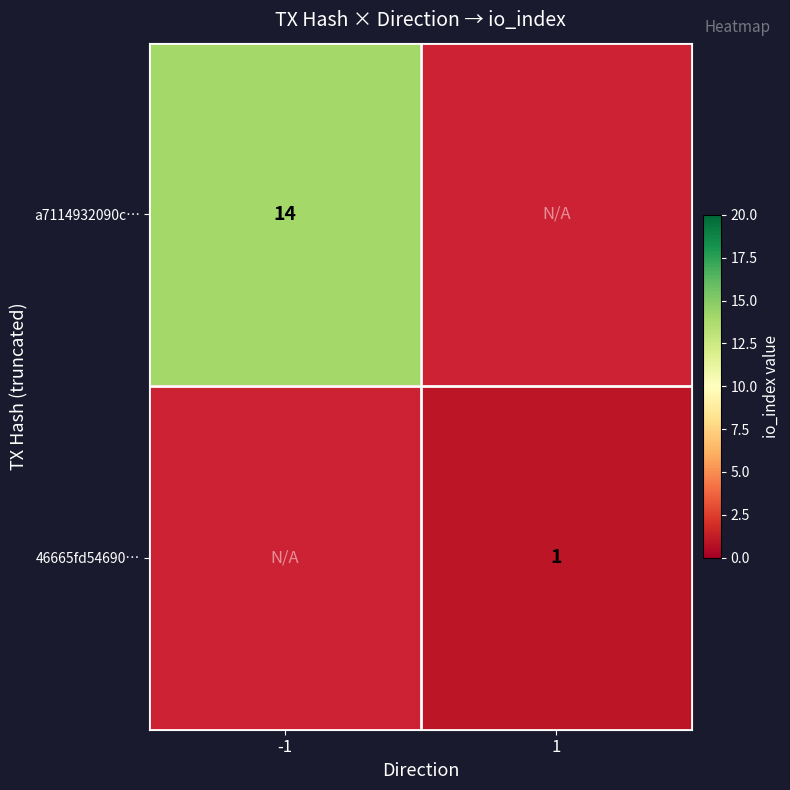

What is the greatest value displayed?

14.0